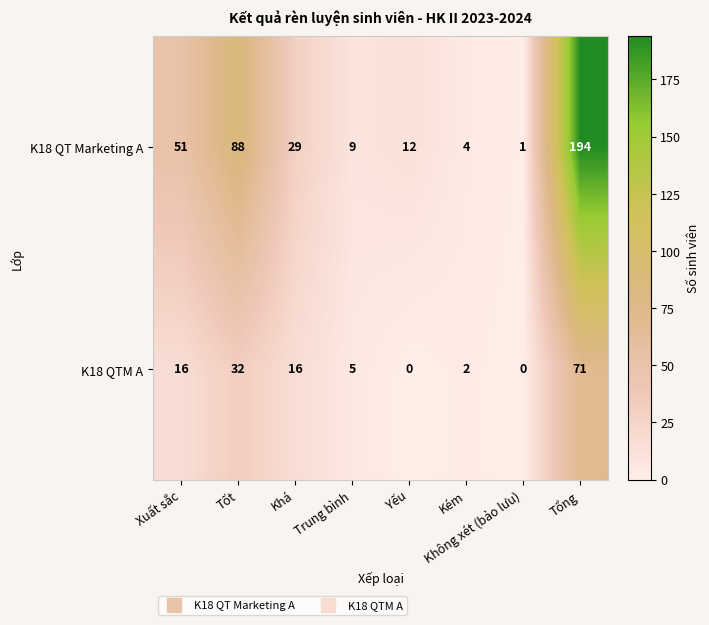

Which series has the largest range (max minus min)?

K18 QT Marketing A